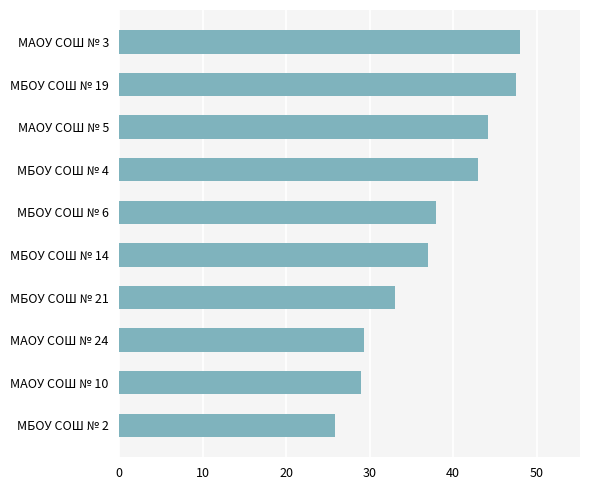

What is the minimum value shown in the chart?

25.8